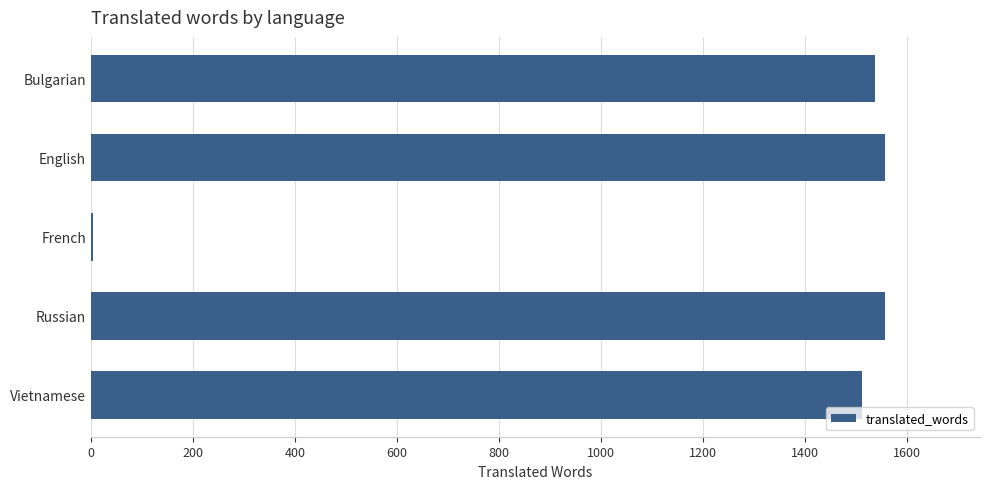

Reading bottom to top, what are all the values shown in this chart?

Vietnamese=1512	Russian=1556	French=4	English=1556	Bulgarian=1537